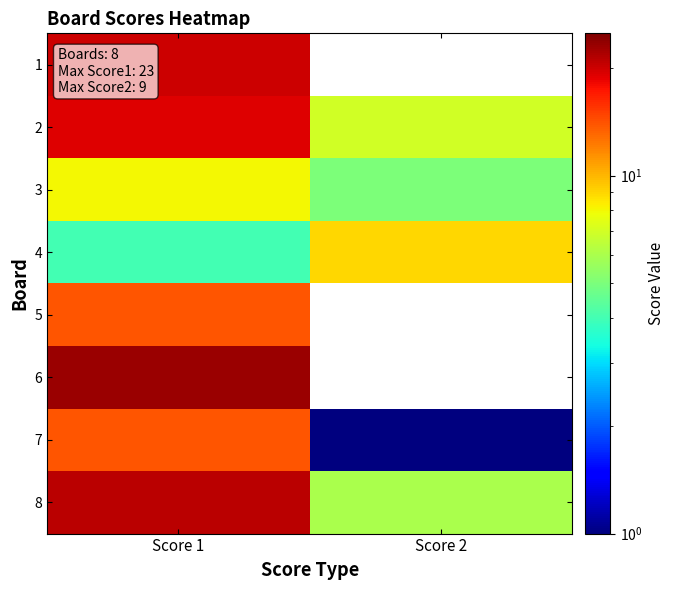

Rank the series by their maximum value, from lowest to highest.

3, 4, 5, 7, 2, 1, 8, 6